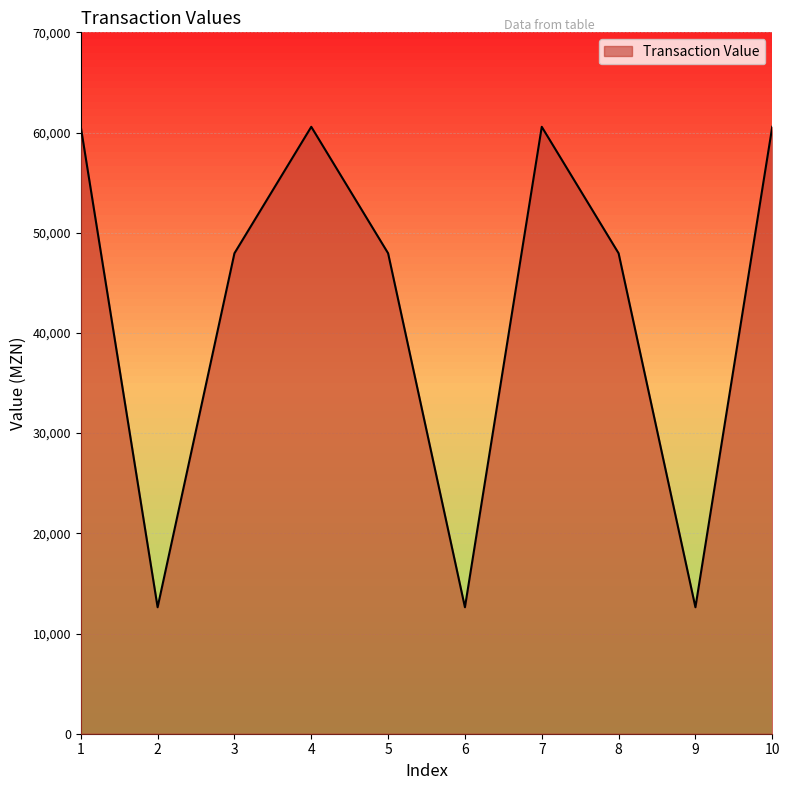

The value at 1 is 92835. True or false?

False